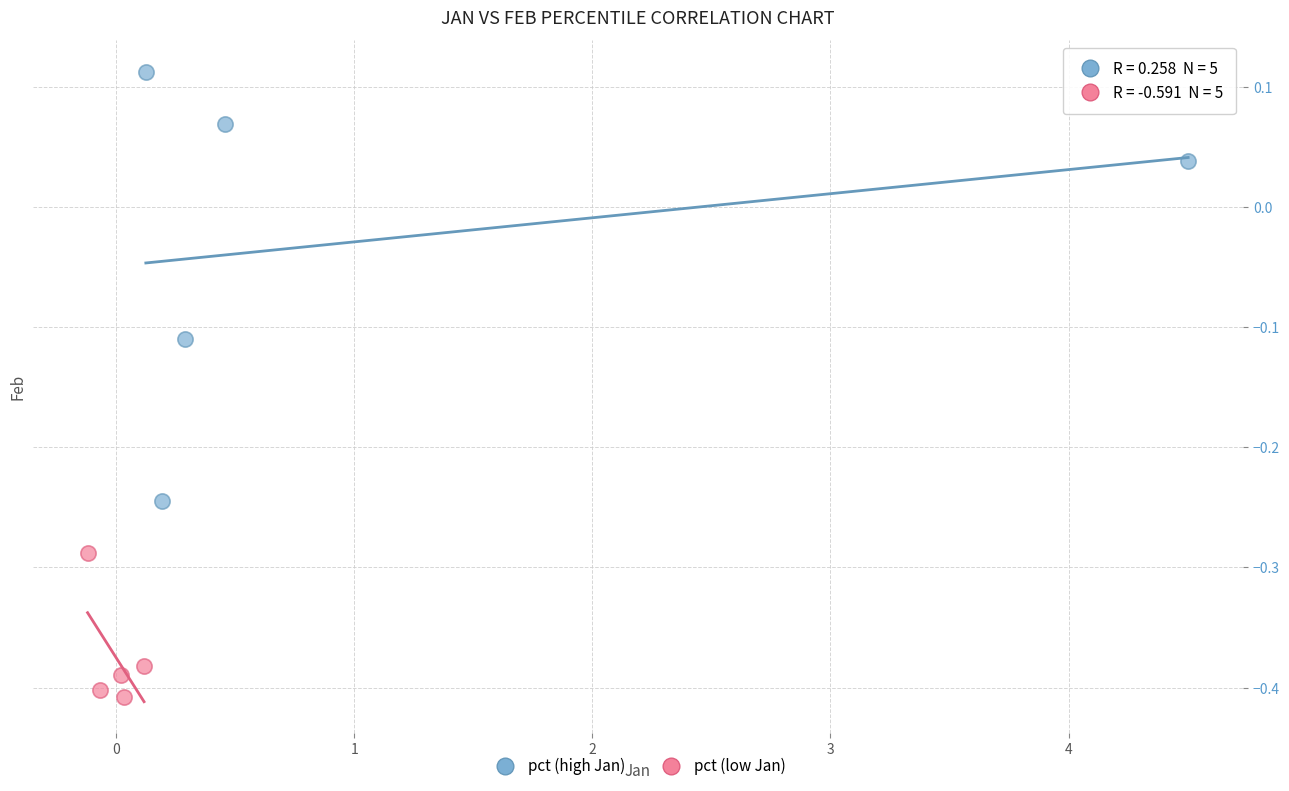

Which series reaches the minimum Y coordinate?

pct (low Jan)